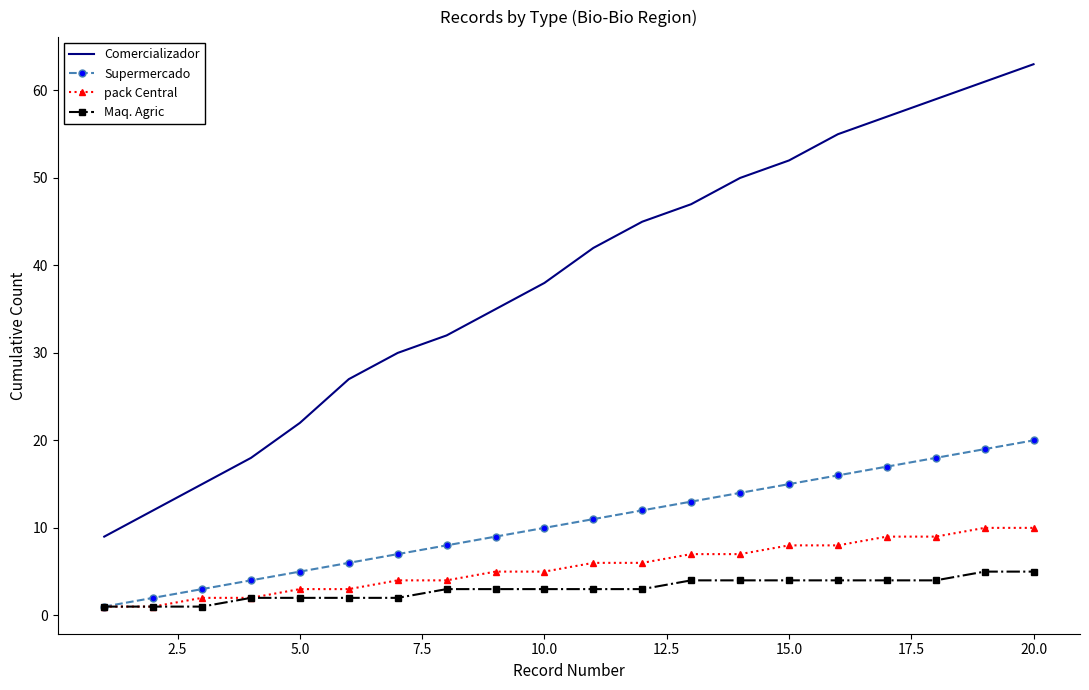

How many distinct data groups are displayed?

4